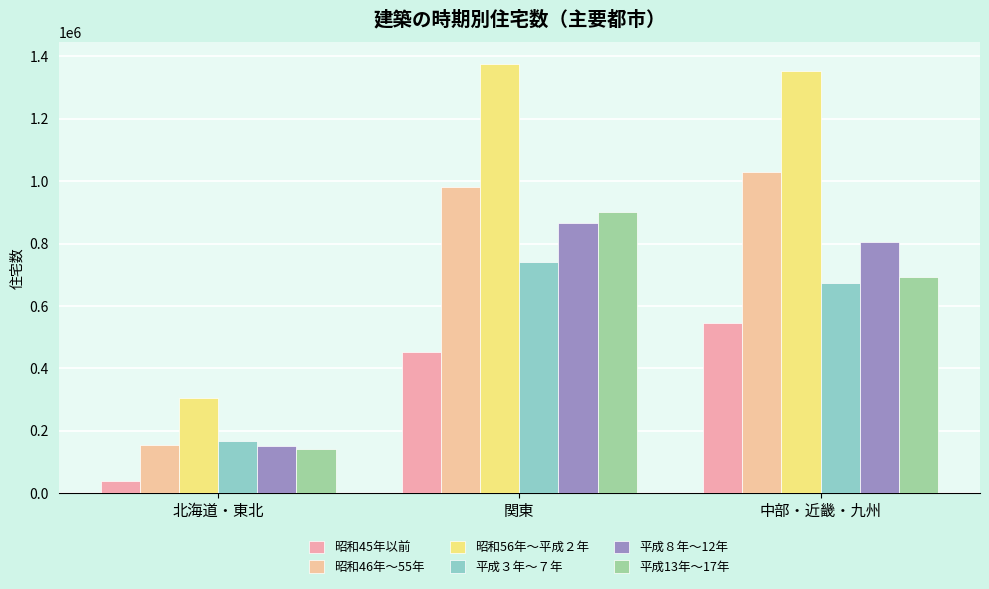

The 昭和46年～55年 series shows 1029300 at 中部・近畿・九州. True or false?

True